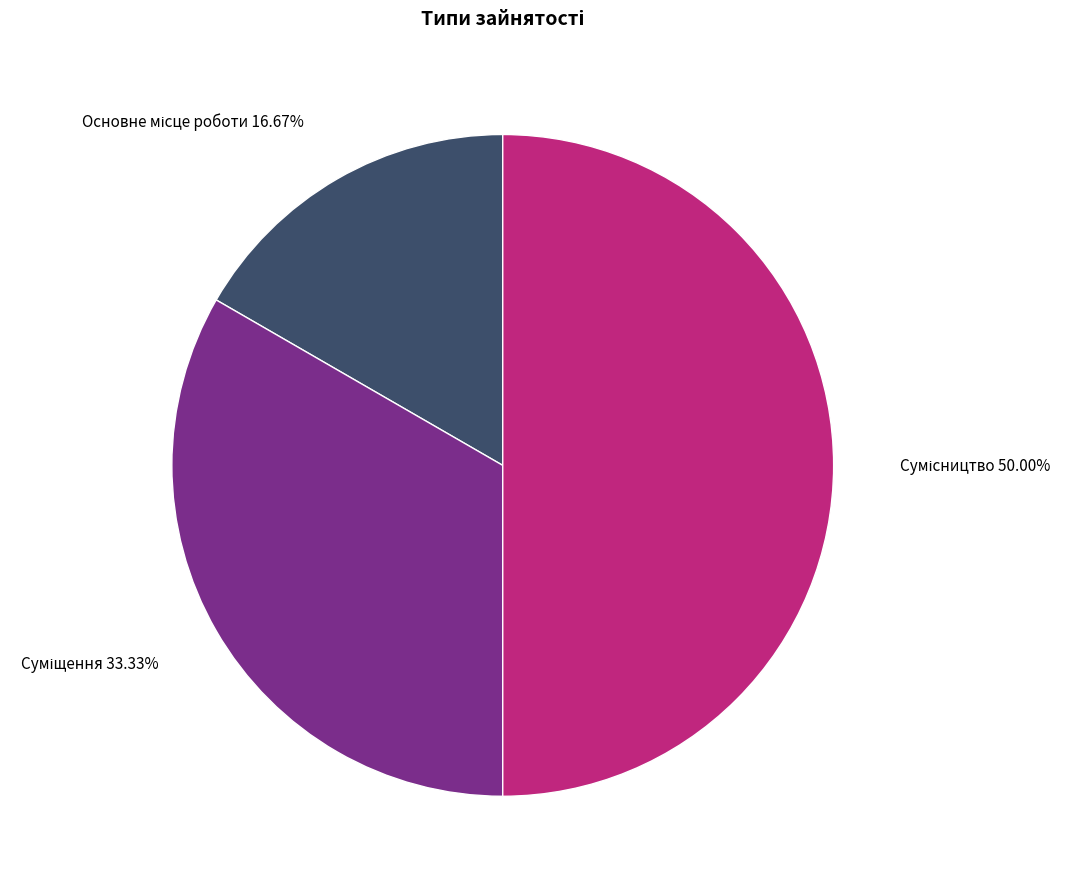

How many segments does this pie chart have?

3